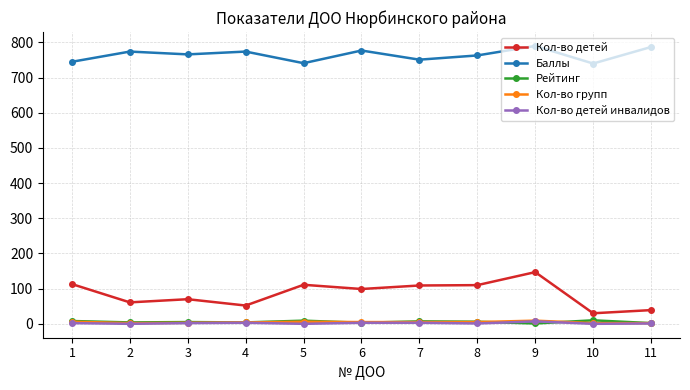

What are all the series names shown in the legend?

Кол-во детей, Баллы, Рейтинг, Кол-во групп, Кол-во детей инвалидов